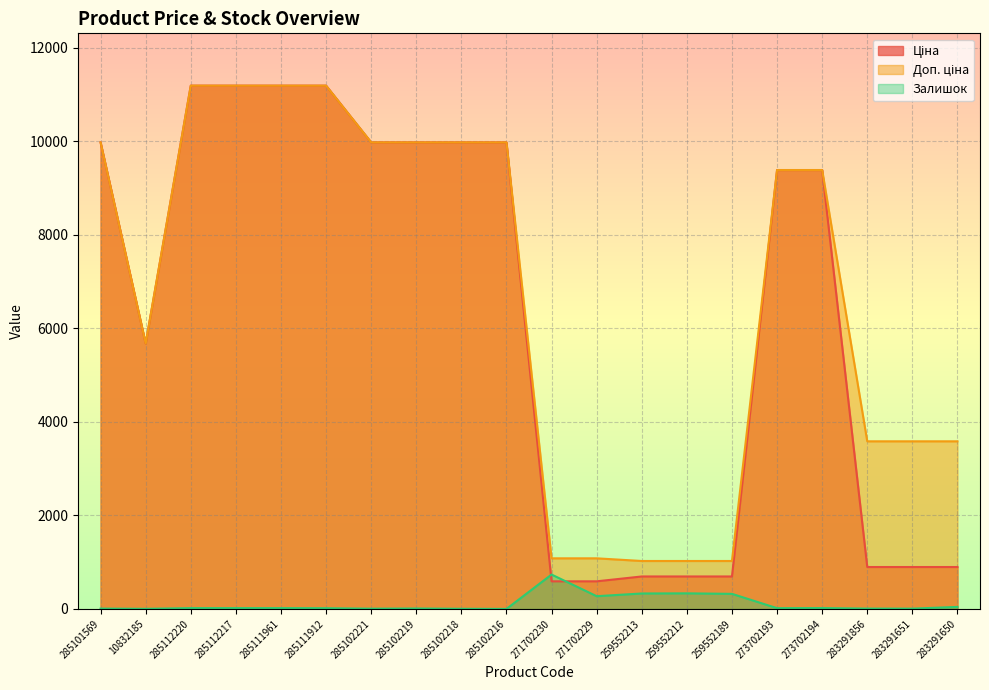

What is the label of the 18th point from the left?

283291856